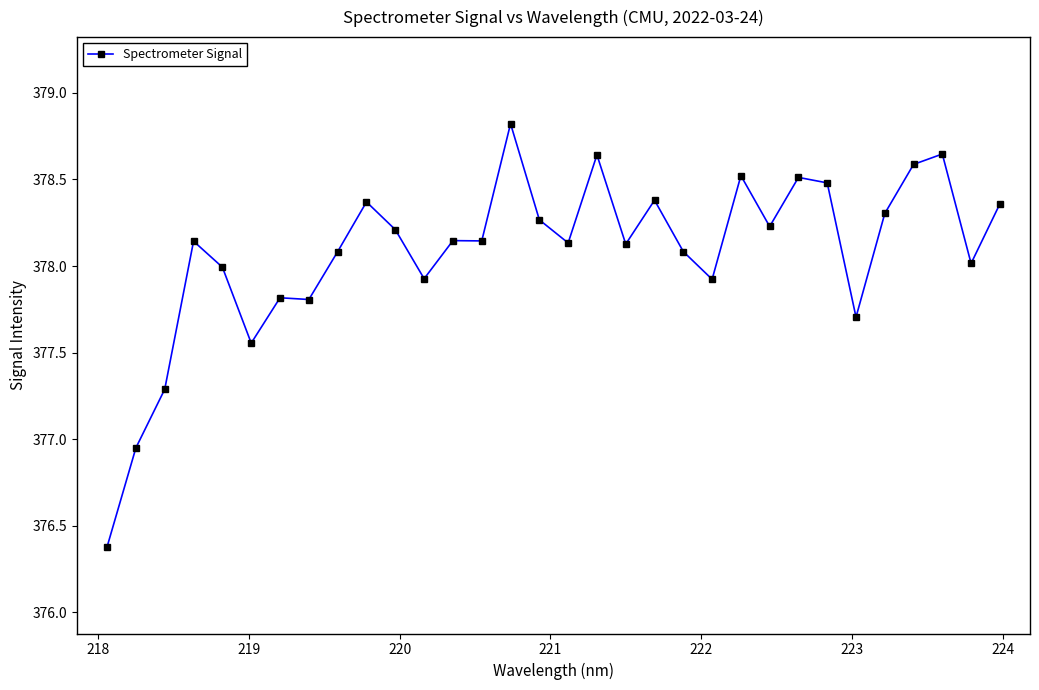

True or false: the data has more than 0 interior local peaks.

True